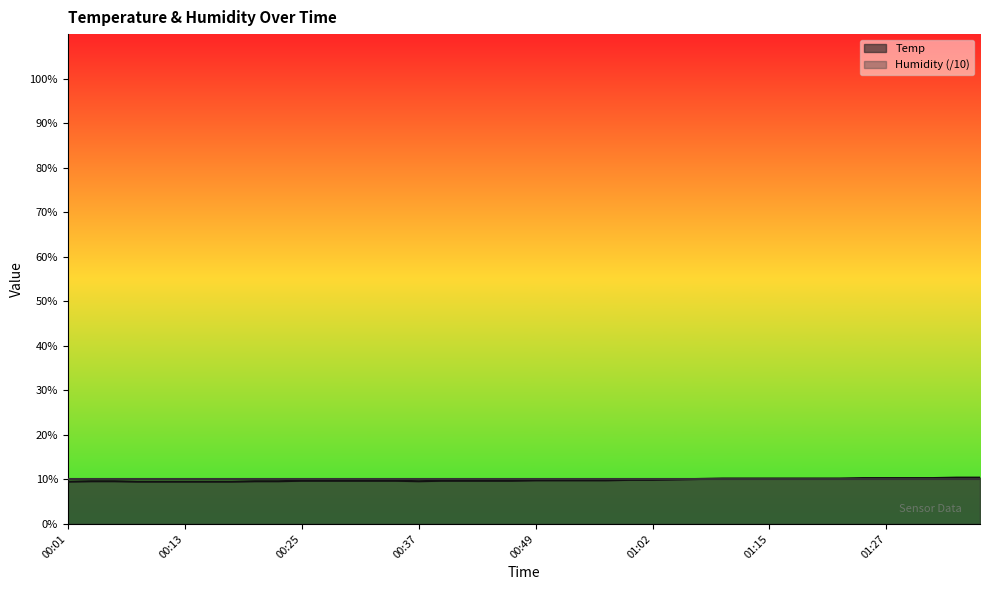

Rank the categories by value from lowest to highest.

00:01, 00:08, 00:10, 00:13, 00:15, 00:18, 00:03, 00:05, 00:20, 00:22, 00:37, 00:25, 00:27, 00:30, 00:32, 00:35, 00:39, 00:42, 00:44, 00:47, 00:49, 00:52, 00:54, 00:57, 00:59, 01:02, 01:04, 01:07, 01:10, 01:12, 01:15, 01:17, 01:20, 01:22, 01:24, 01:27, 01:29, 01:32, 01:34, 01:37